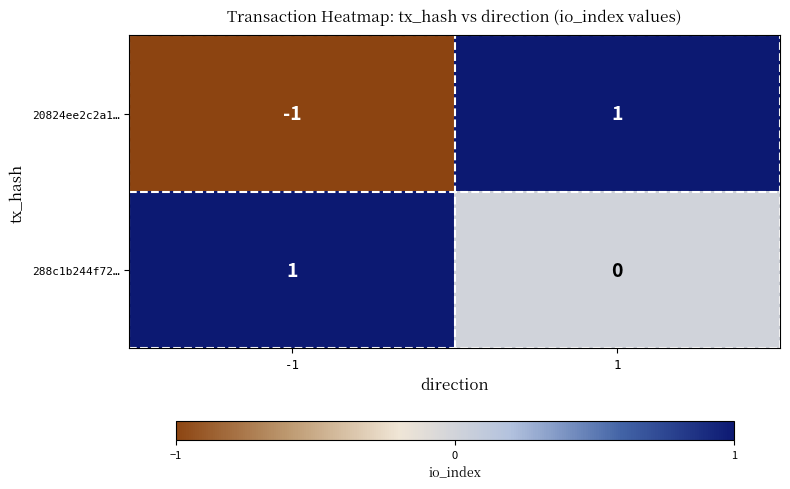

The 20824ee2c2a1… series shows -1 at -1. True or false?

True